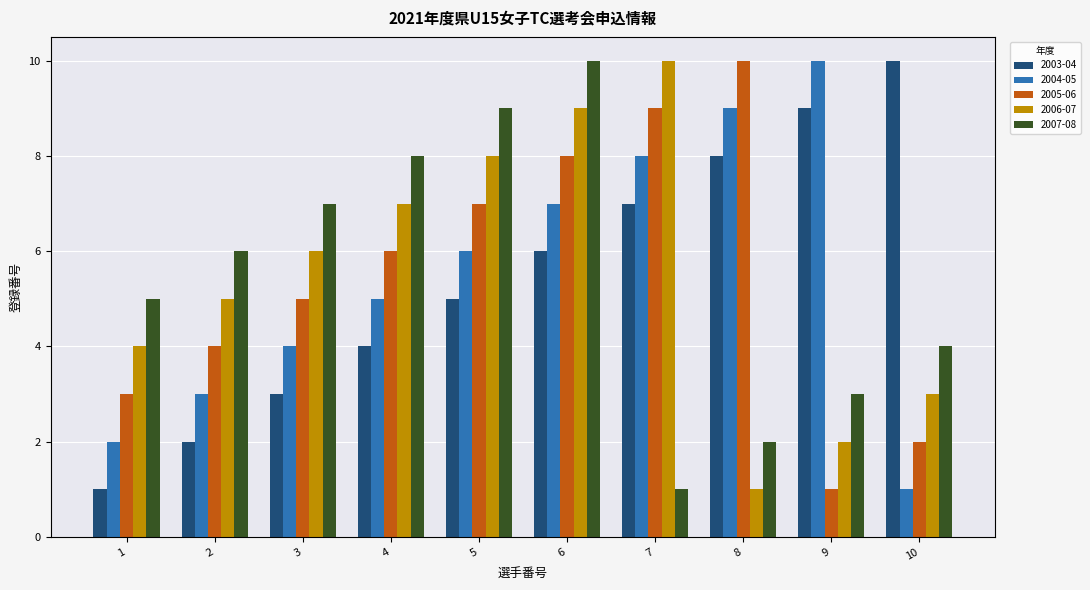

What is the maximum value for 2004-05?

10